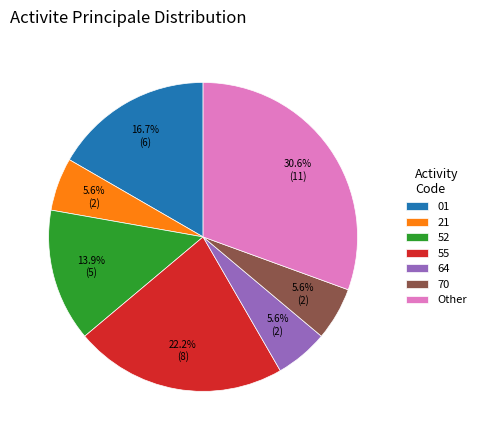

Is there any slice that represents more than half of the pie?

No